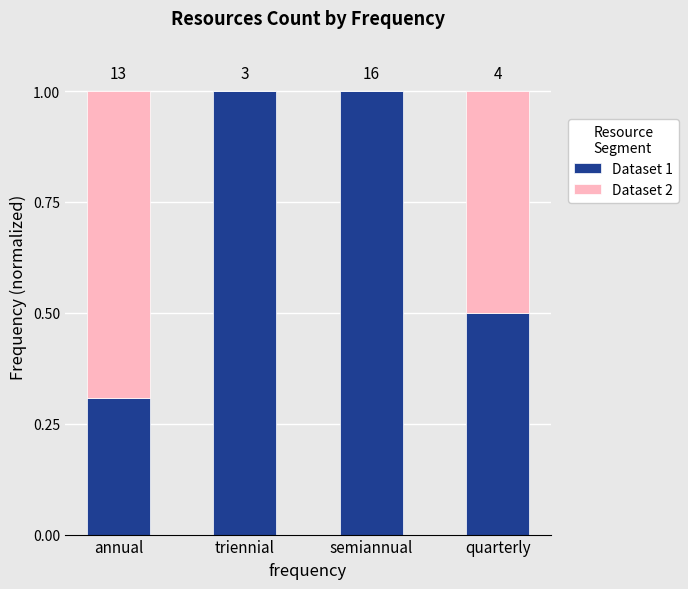

What are all the series names shown in the legend?

Dataset 1, Dataset 2